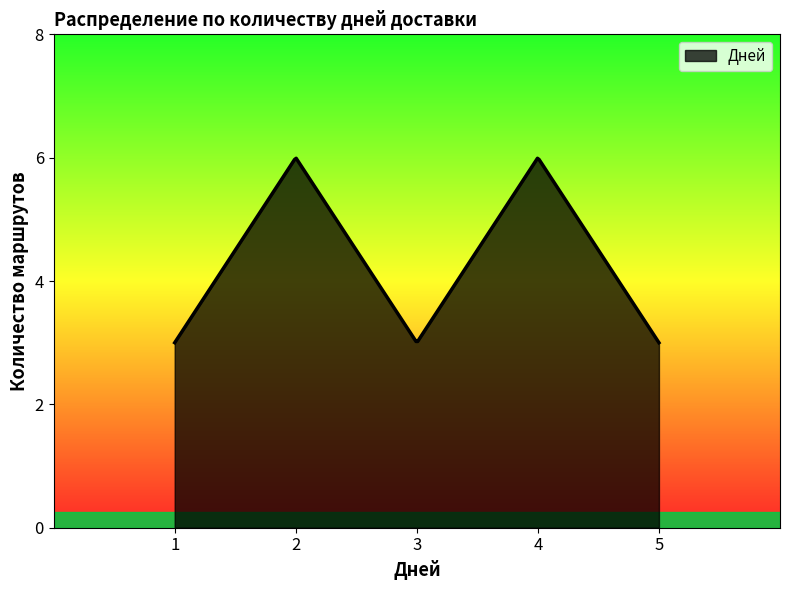

What is the greatest value displayed?

6.0